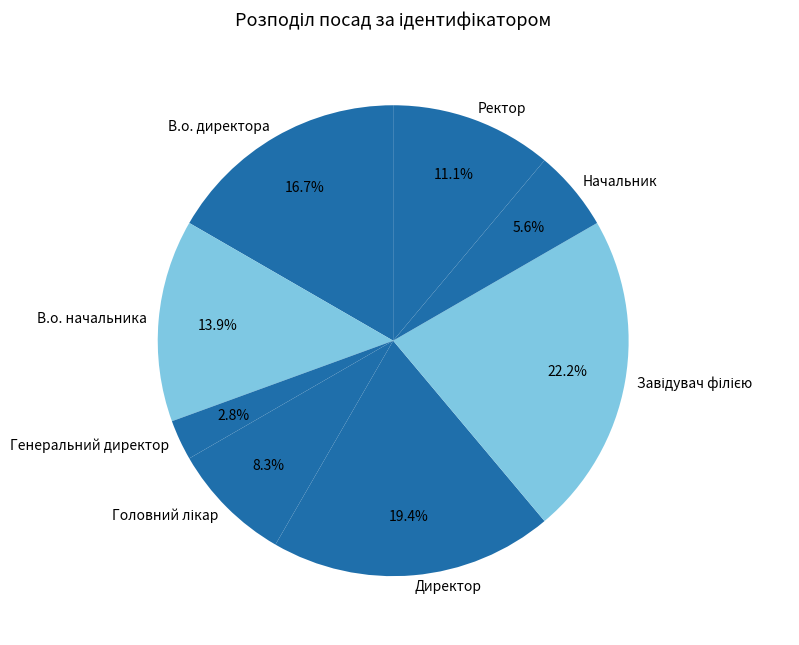

Count the number of slices in the pie.

8